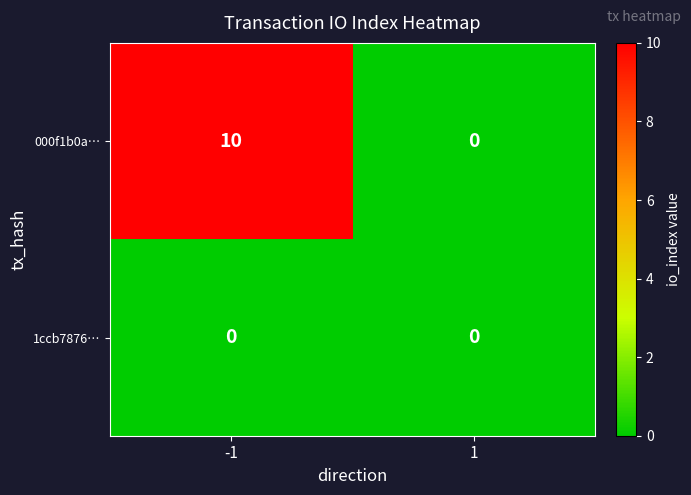

At which category does the chart reach its peak across all series?

-1